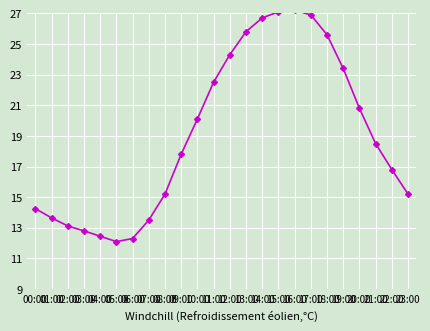

Where does the data first go above 18?

10:00